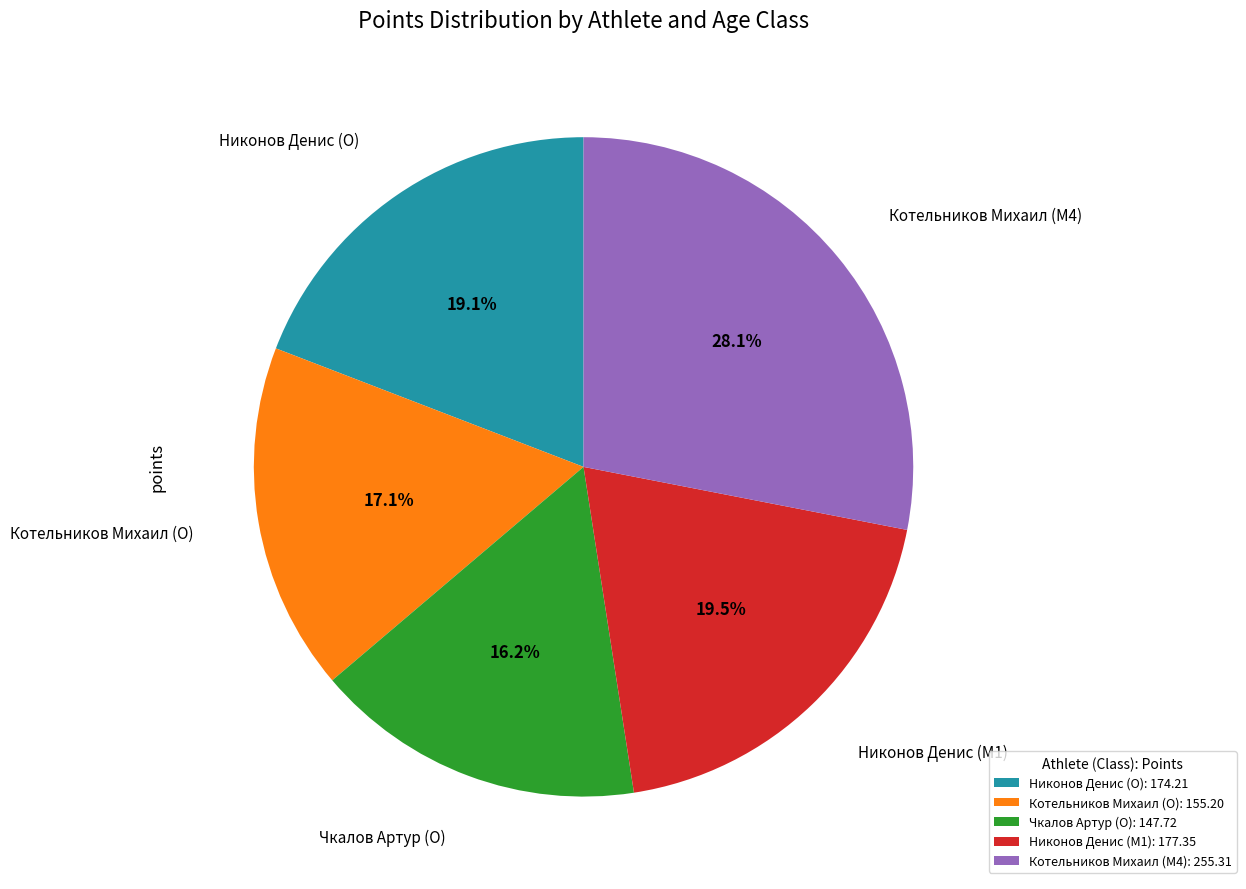

The Никонов Денис (M1) slice represents 7% of the pie. True or false?

False